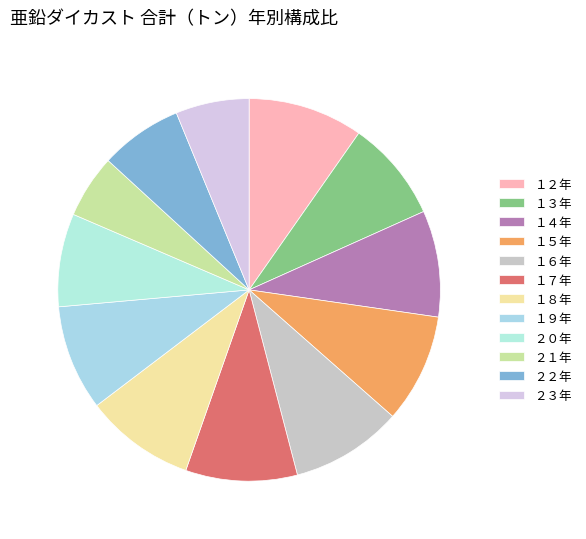

To the nearest percent, what portion does ２２年 represent?

7%